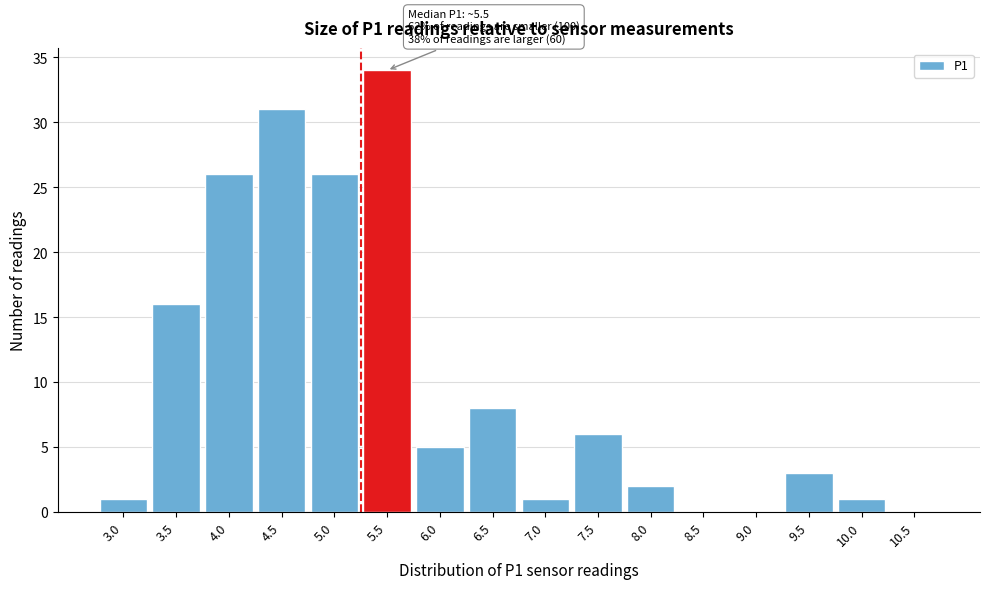

Reading left to right, transcribe all the data shown in this chart.

3.0=1	3.5=16	4.0=26	4.5=31	5.0=26	5.5=34	6.0=5	6.5=8	7.0=1	7.5=6	8.0=2	8.5=0	9.0=0	9.5=3	10.0=1	10.5=0